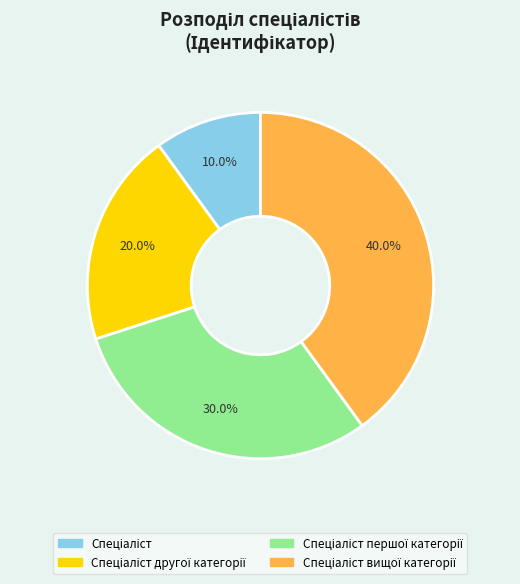

Does any single category account for the majority?

No